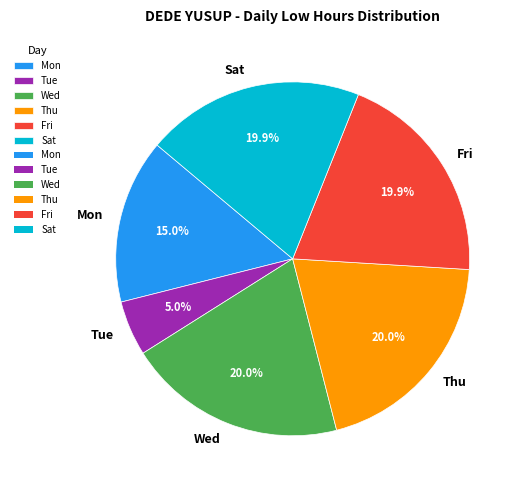

Approximately how many times larger is the value at Wed compared to Tue?

4.0